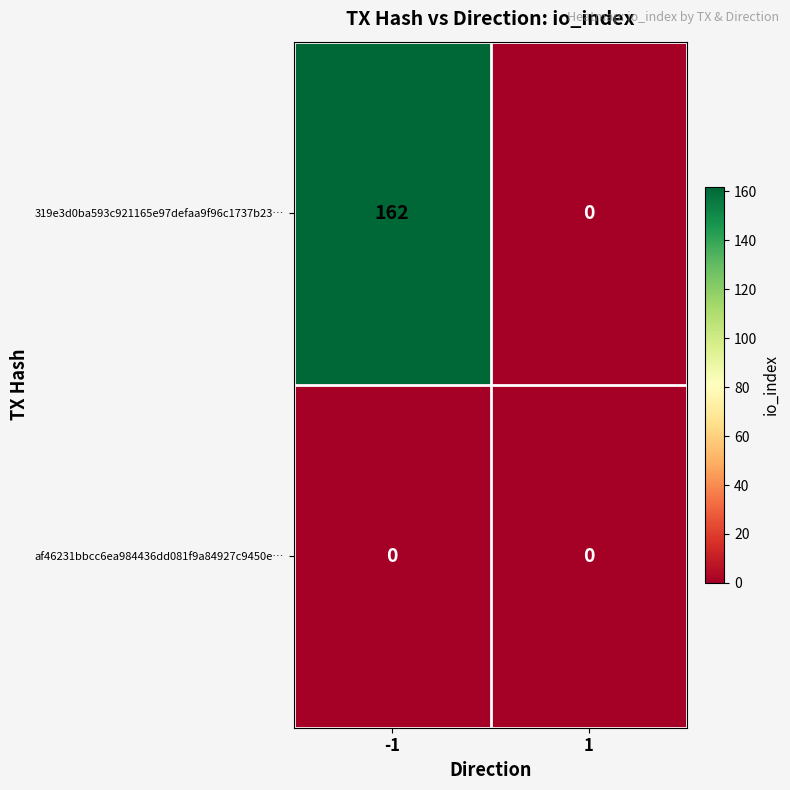

The value of 319e3d0ba593c921165e97defaa9f96c1737b23… at 1 is -64. True or false?

False